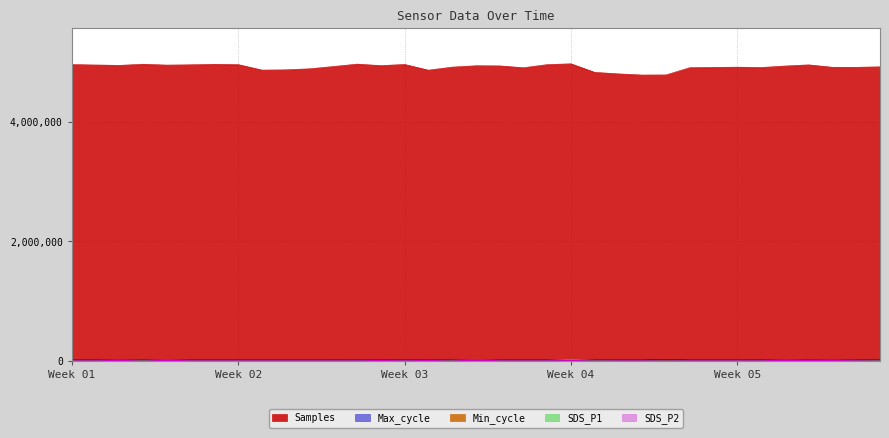

Reading left to right, extract all data points from this chart.

Samples: 4953254	4946616	4939889	4959284	4944906	4949737	4958166	4952910	4861387	4865547	4882748	4920884	4960937	4936074	4955533	4860242	4910928	4933779	4931699	4900495	4952656	4966460	4823137	4797767	4778678	4780845	4902135	4905850	4910078	4904496	4929091	4948710	4908208	4907587	4915905
Max_cycle: 20035	20431	20042	20049	20042	20528	20054	20058	20194	20045	19930	20735	20042	20732	20477	20060	20055	20054	20051	20039	20521	20086	20048	20066	20050	20307	20122	20051	20035	21040	20123	20035	20049	20513	20660
Min_cycle: 11200	11200	11200	11200	11200	11200	11200	11200	11600	11600	11600	11200	11200	11200	11200	11600	11600	11200	11200	11600	11200	11200	11600	11600	11600	11600	11600	11600	11600	11200	11200	11200	11200	11600	11200
SDS_P1: 8000	8000	12000	8000	15200	8000	8000	8000	8000	8000	8000	8000	8000	8000	8000	8000	8000	16000	8000	8000	8000	25200	8000	8000	8000	0	8000	8000	8000	8000	12000	8000	12000	8000	8000
SDS_P2: 4000	4000	10000	0	12000	4000	4000	4000	4000	4000	4000	4000	4000	8000	4000	8000	1200	16000	4000	4000	4000	8000	1200	4000	4000	0	4000	4000	4000	4000	12000	8000	8000	4000	0